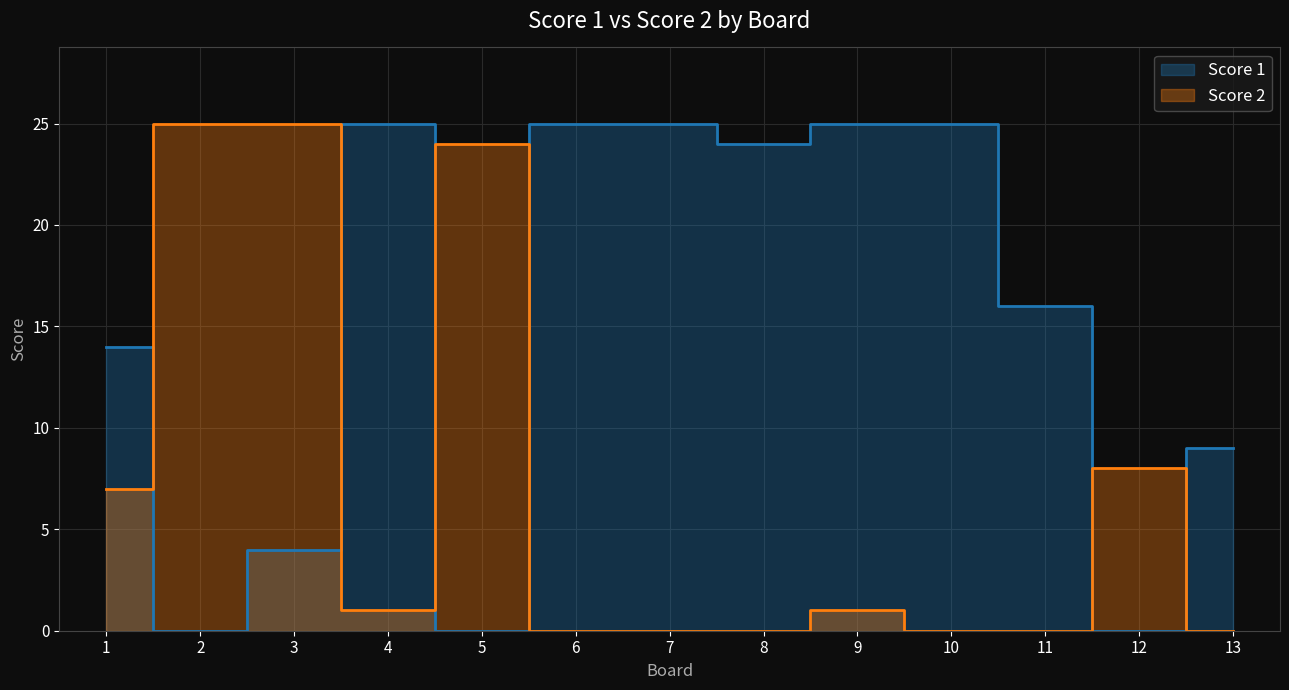

True or false: Score 1 has a value of 0 at 2.

True